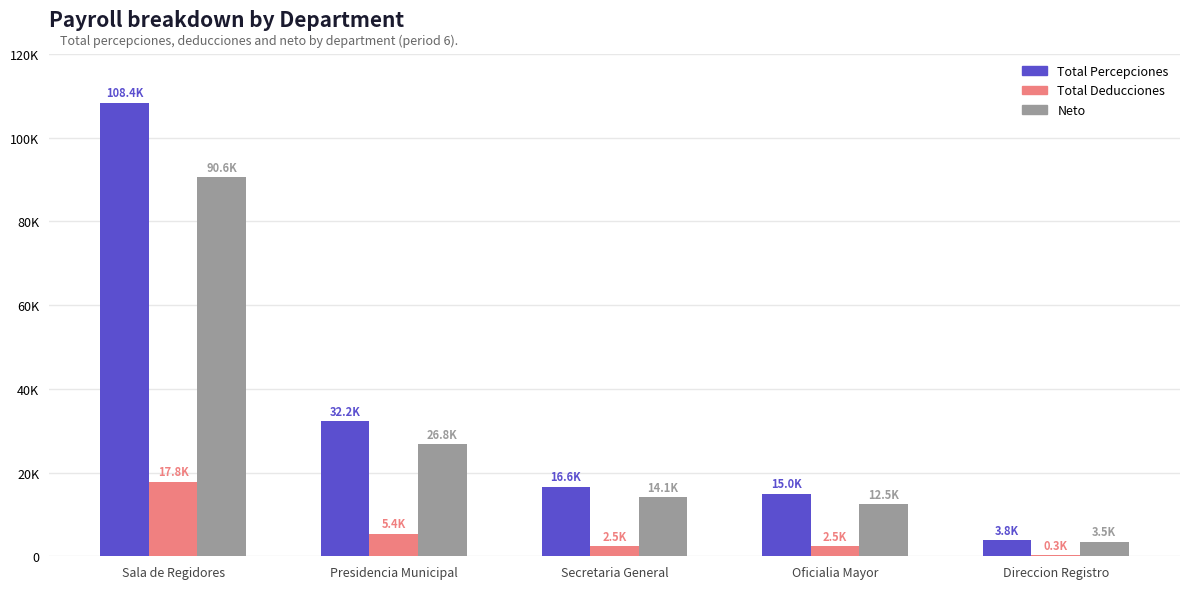

Are the bars horizontal?

No